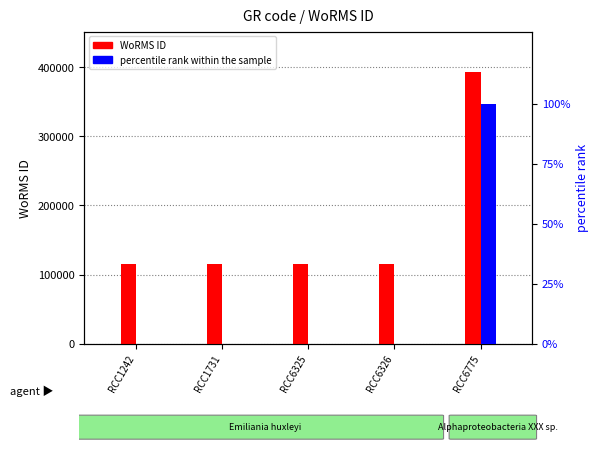

What is the sum of all percentile rank within the sample values?

100